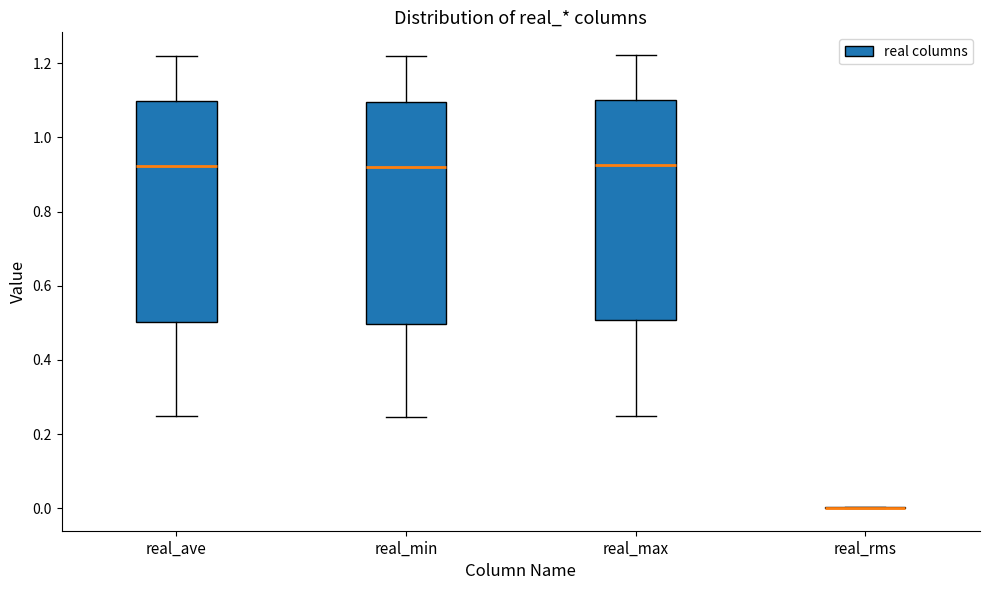

Where does the lower whisker of the box for real_max end on the y-axis? The values are not printed on the chart, so give them approximately, as read against the axis.

0.24